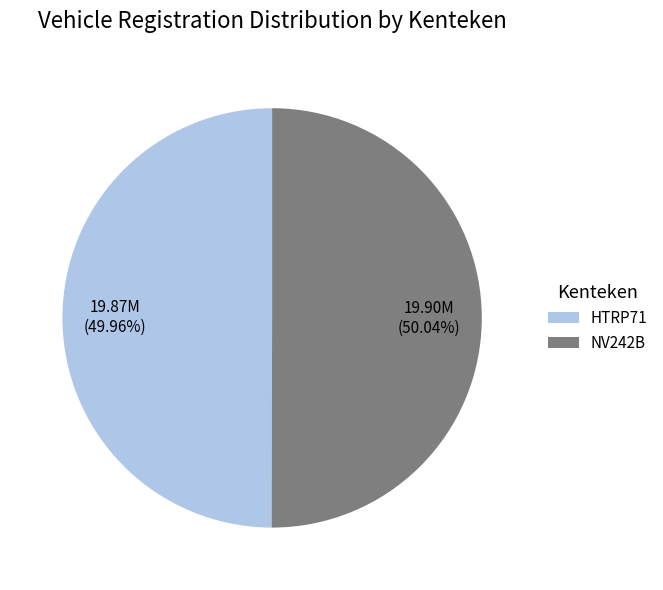

To the nearest percent, what is the combined percentage of NV242B and HTRP71?

100%